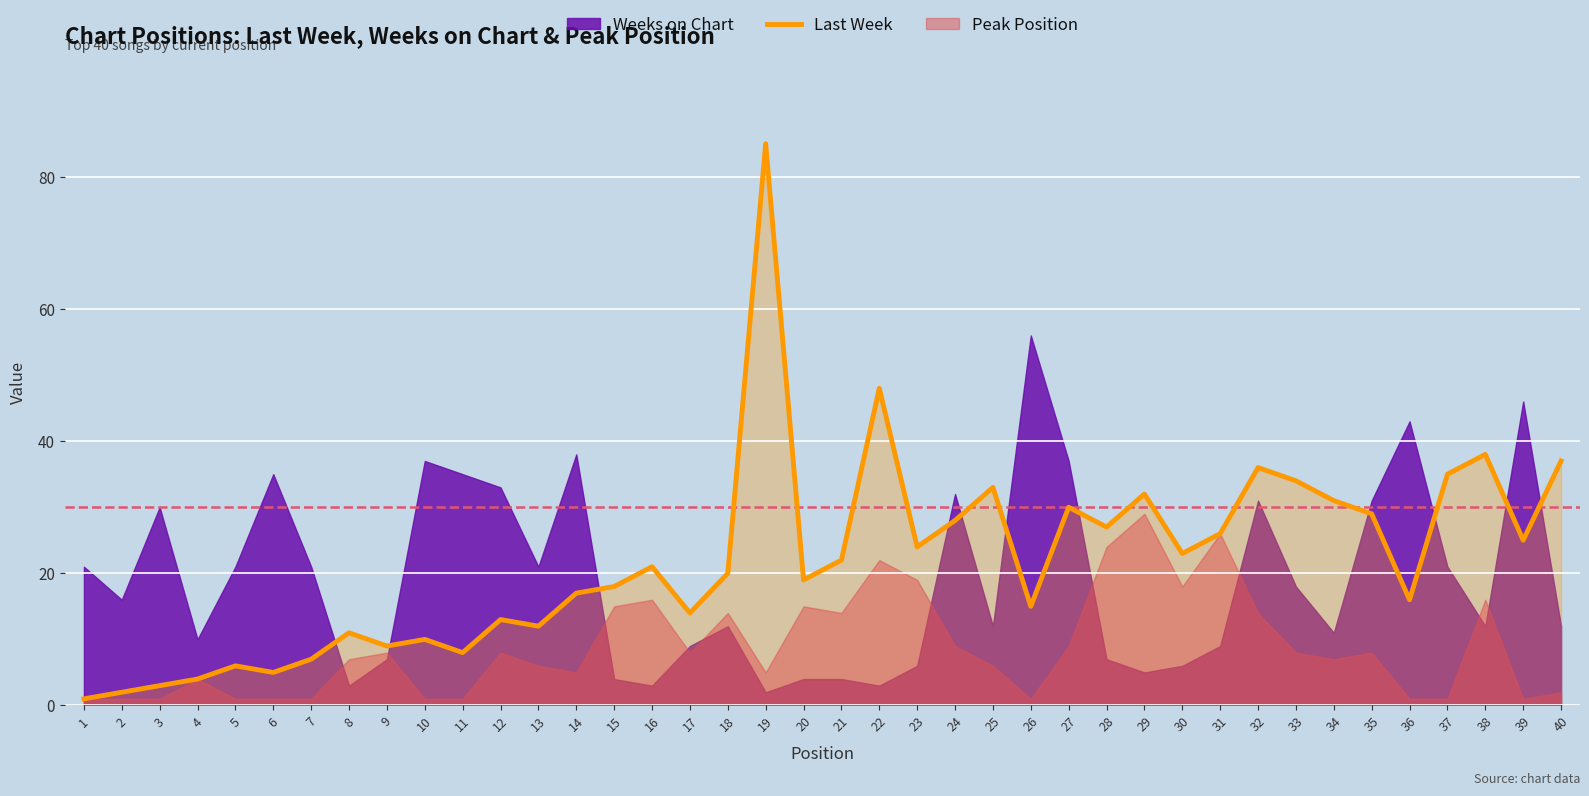

Which category has the lowest value across all series?

1